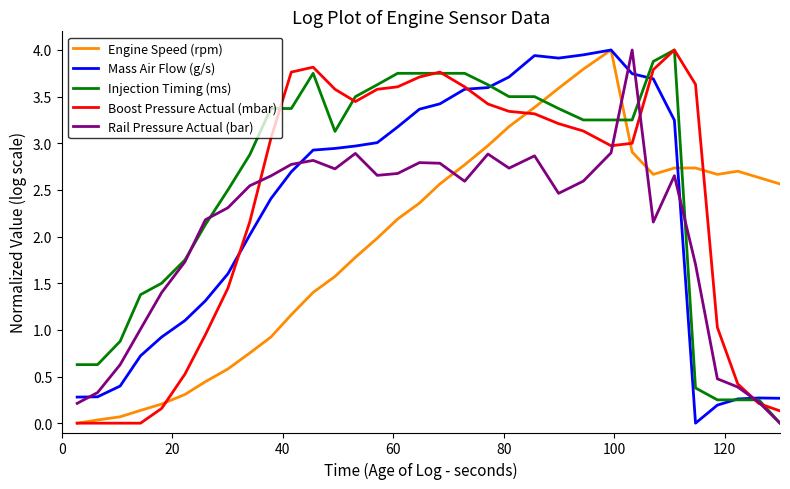

What is the maximum value for Injection Timing (ms)?

4.0